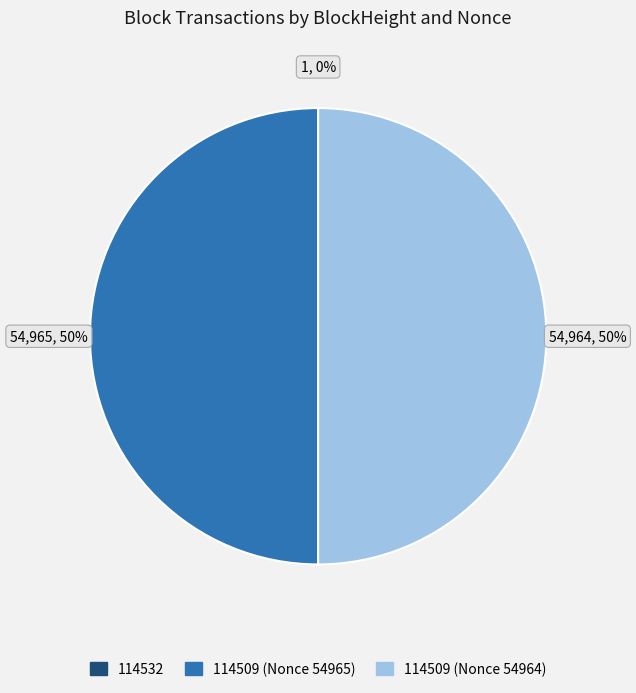

The 114509 (Nonce 54965) slice represents 50% of the pie. True or false?

True